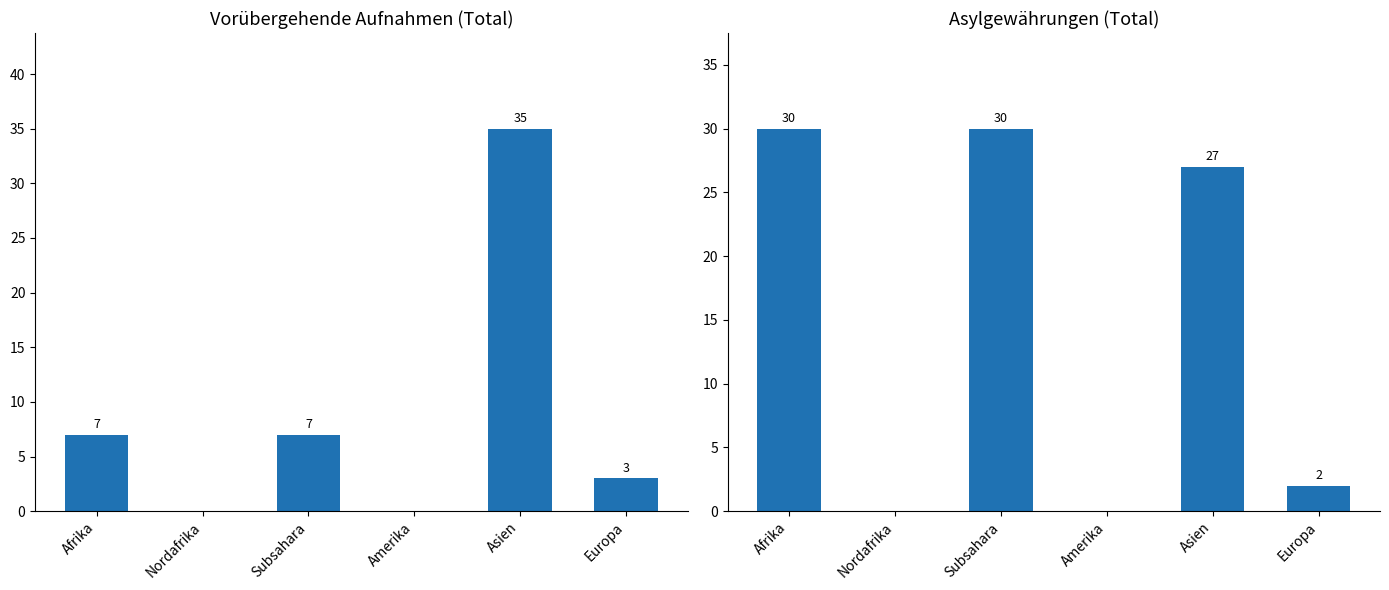

Which series has the largest total across all categories?

Asylgewährungen Total